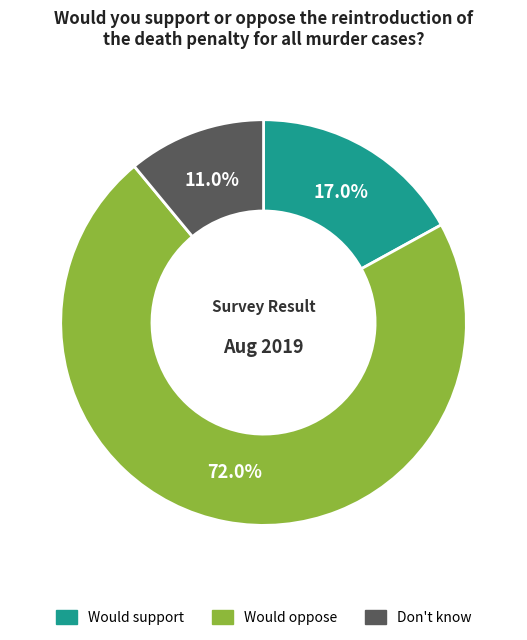

Is there a majority slice in this chart?

Yes